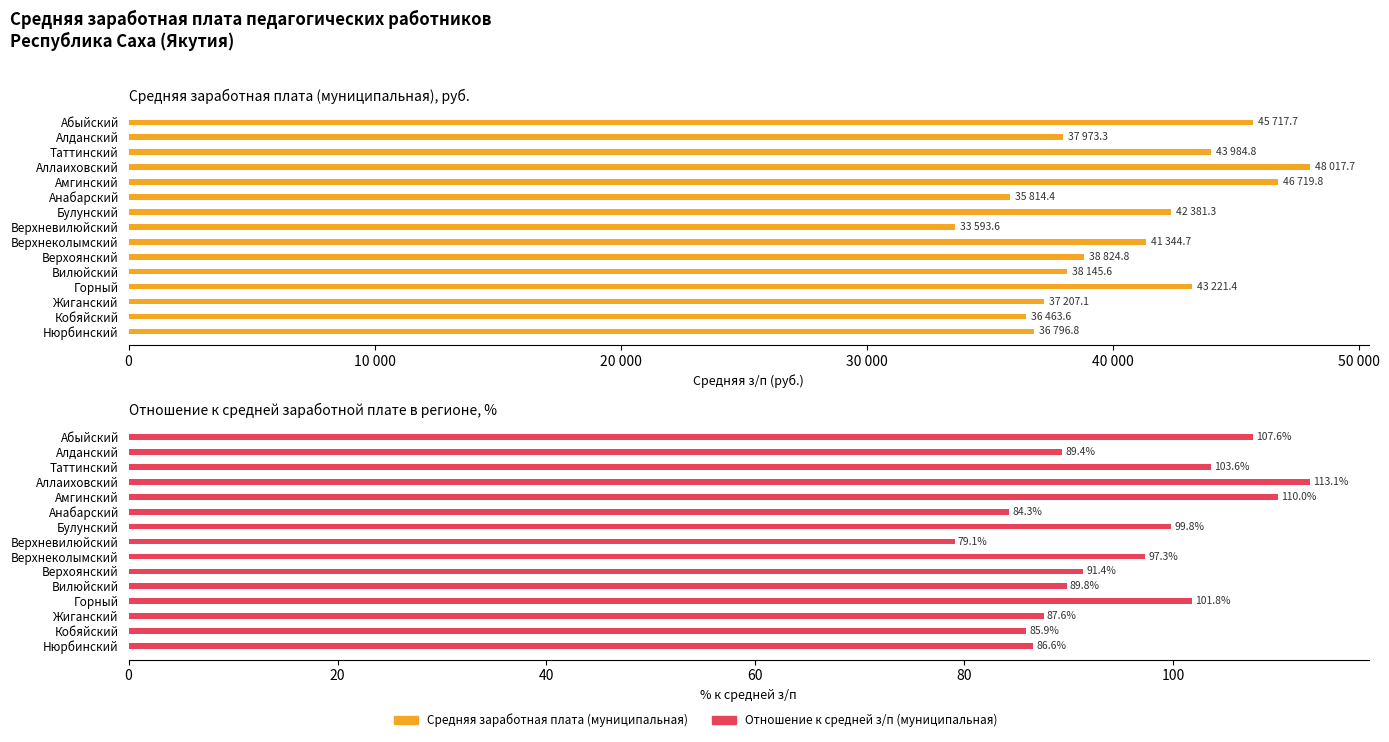

What is the total value across all series at Нюрбинский?

36883.4